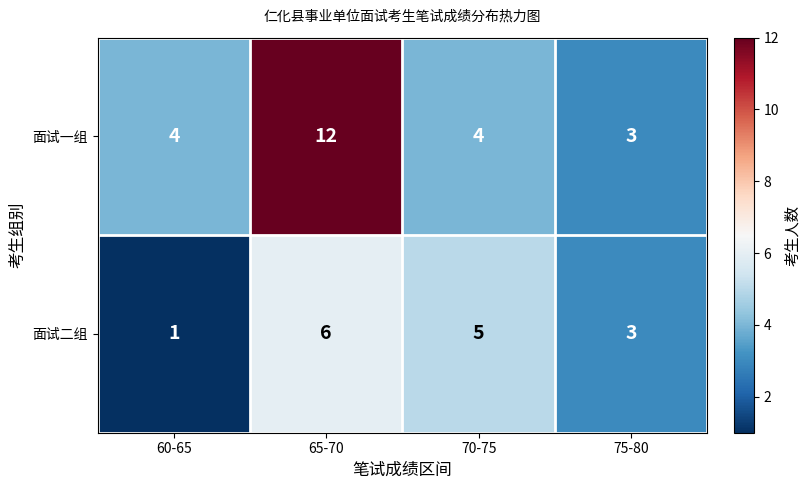

Which series has the widest spread of values?

面试一组